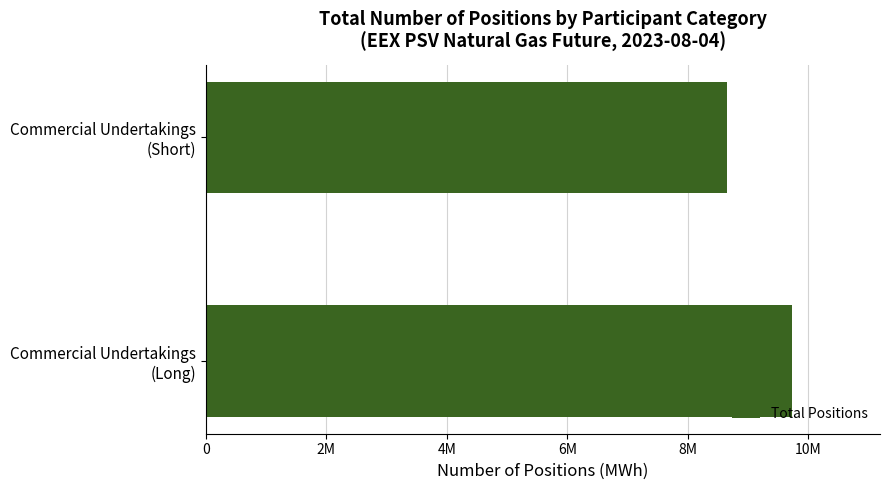

What is the sum of all values?

18376800